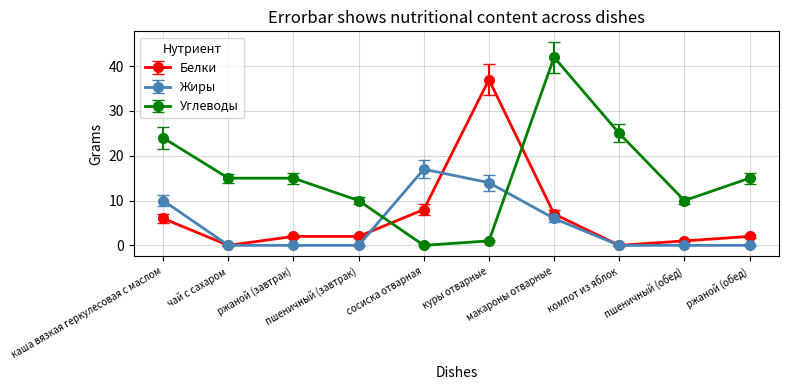

True or false: Белки has more than 2 points higher than both neighbors.

False